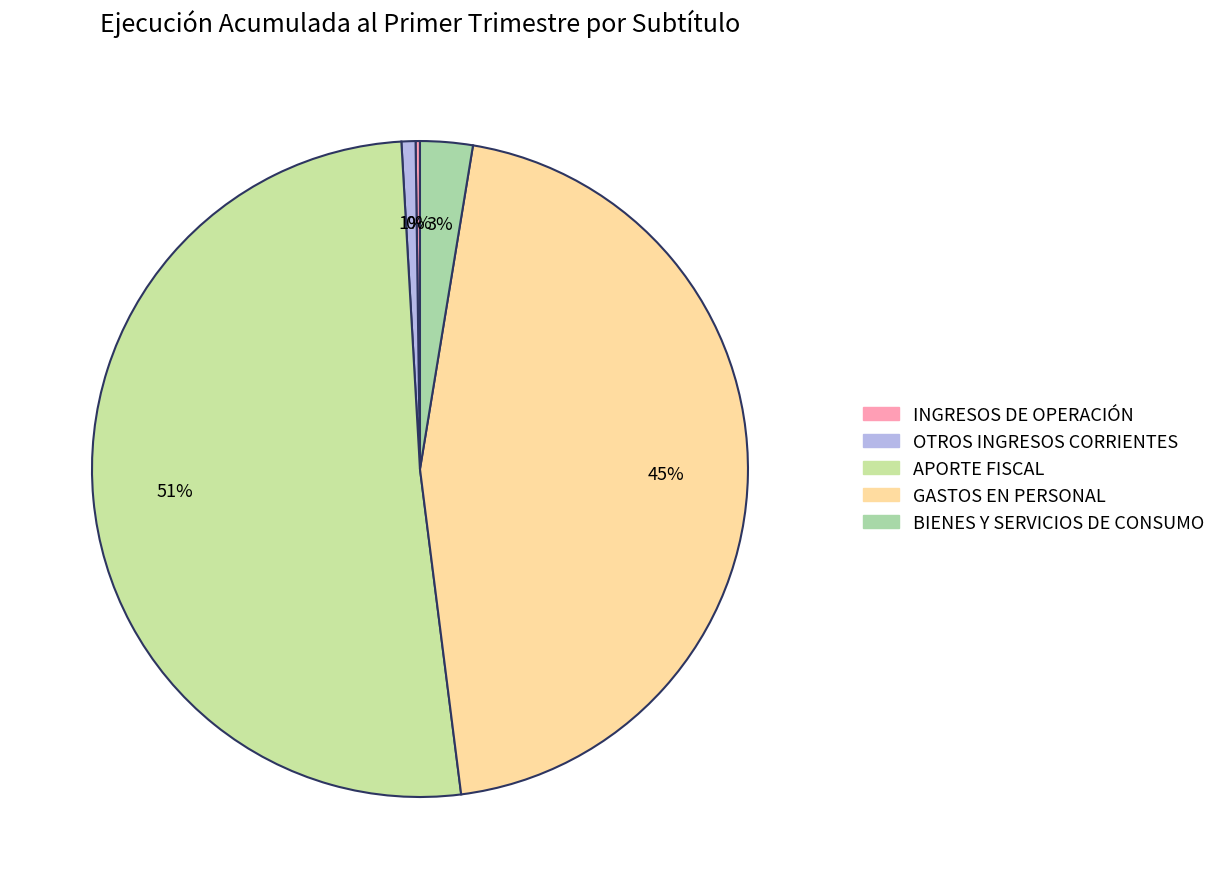

What is the smallest slice in the pie chart?

INGRESOS DE OPERACIÓN